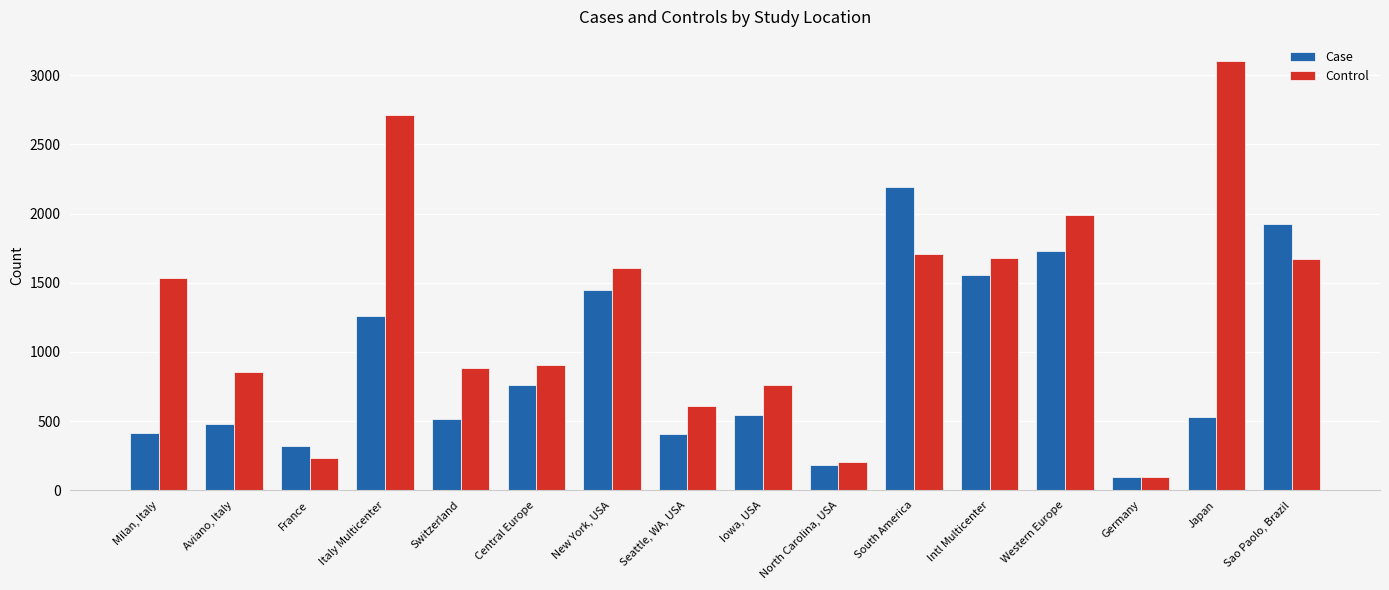

List the series in order of their overall mean, lowest first.

Case, Control